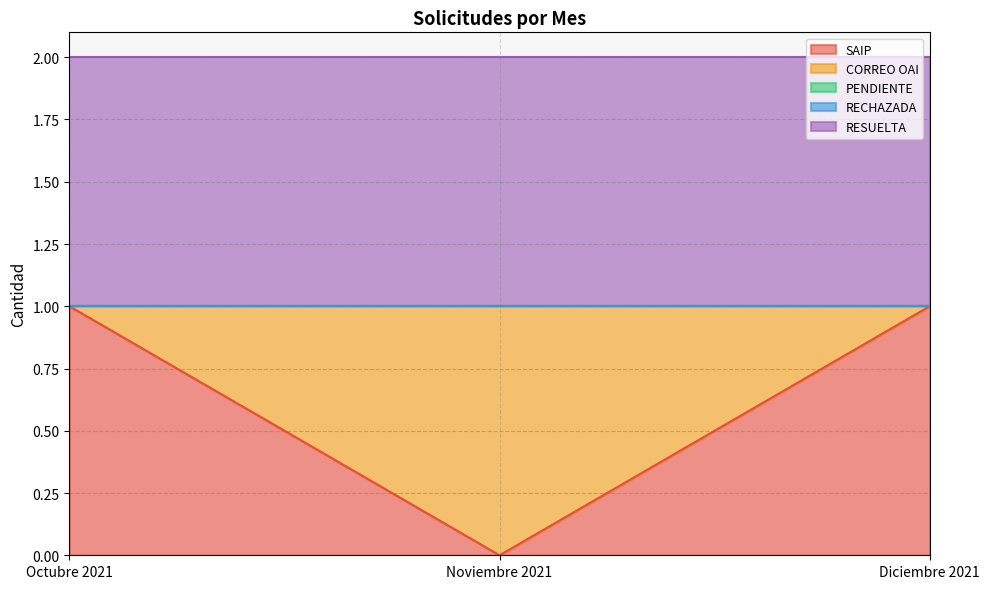

What is the sum of the RESUELTA values at Octubre 2021 and Diciembre 2021?

2